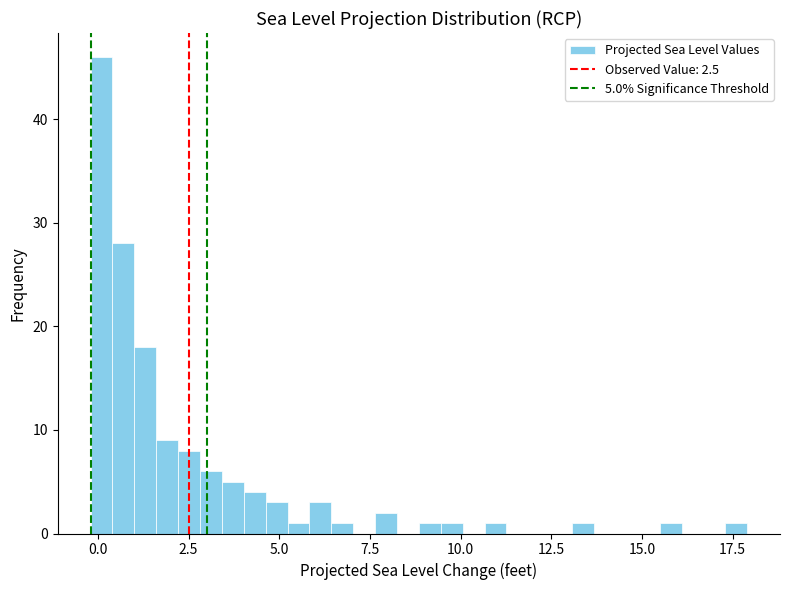

Around what value on the x-axis is the tallest bar? Give the approximate position of its centre, as read against the axis.

0.0